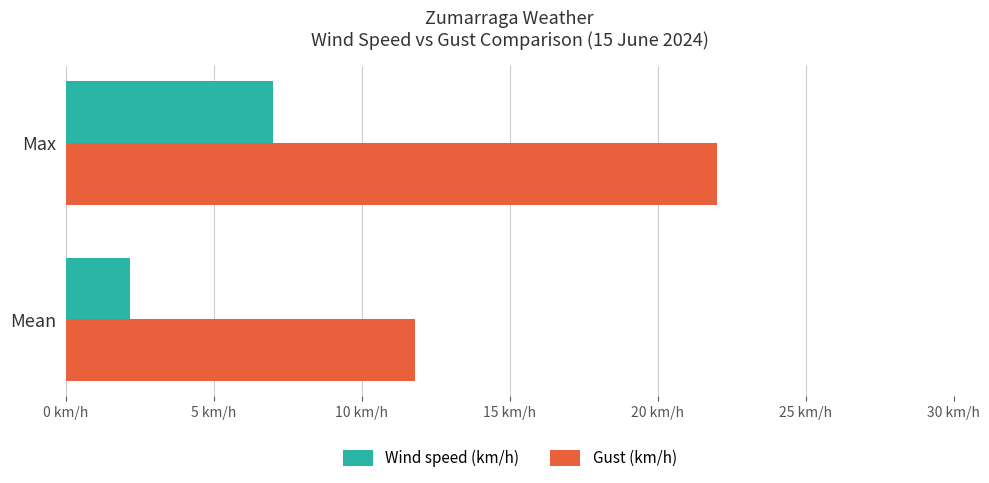

What are all the series names shown in the legend?

Wind speed (km/h), Gust (km/h)